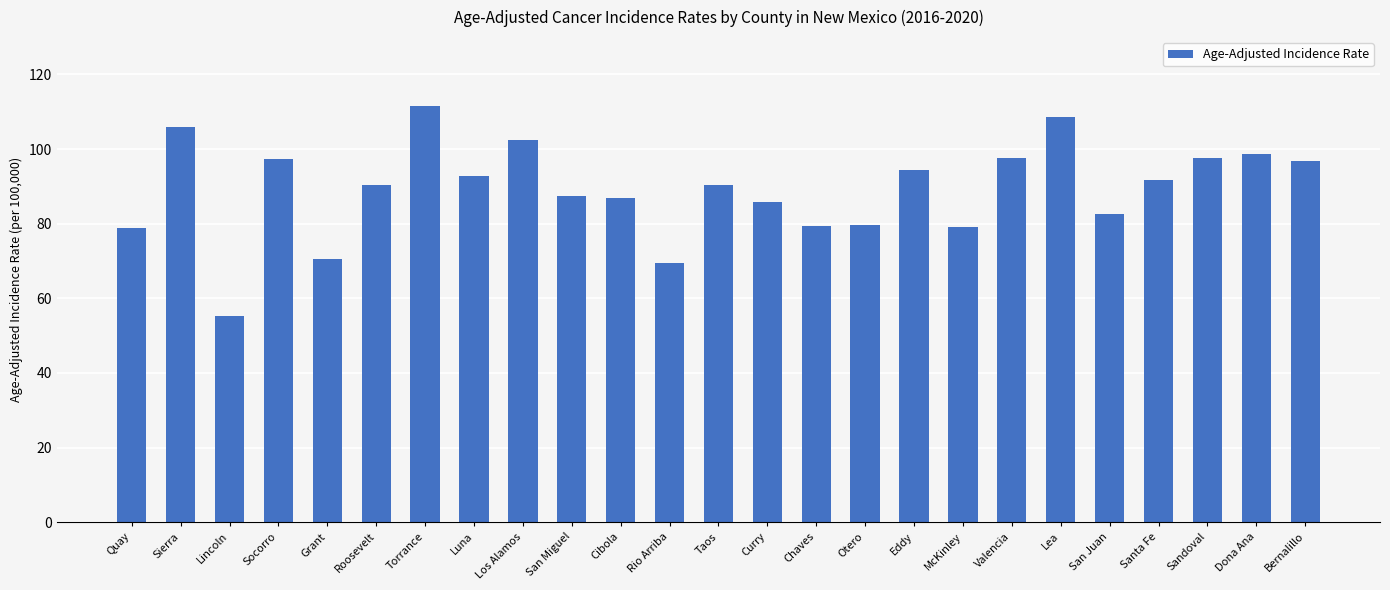

True or false: the data shows 187.0 at Lea.

False